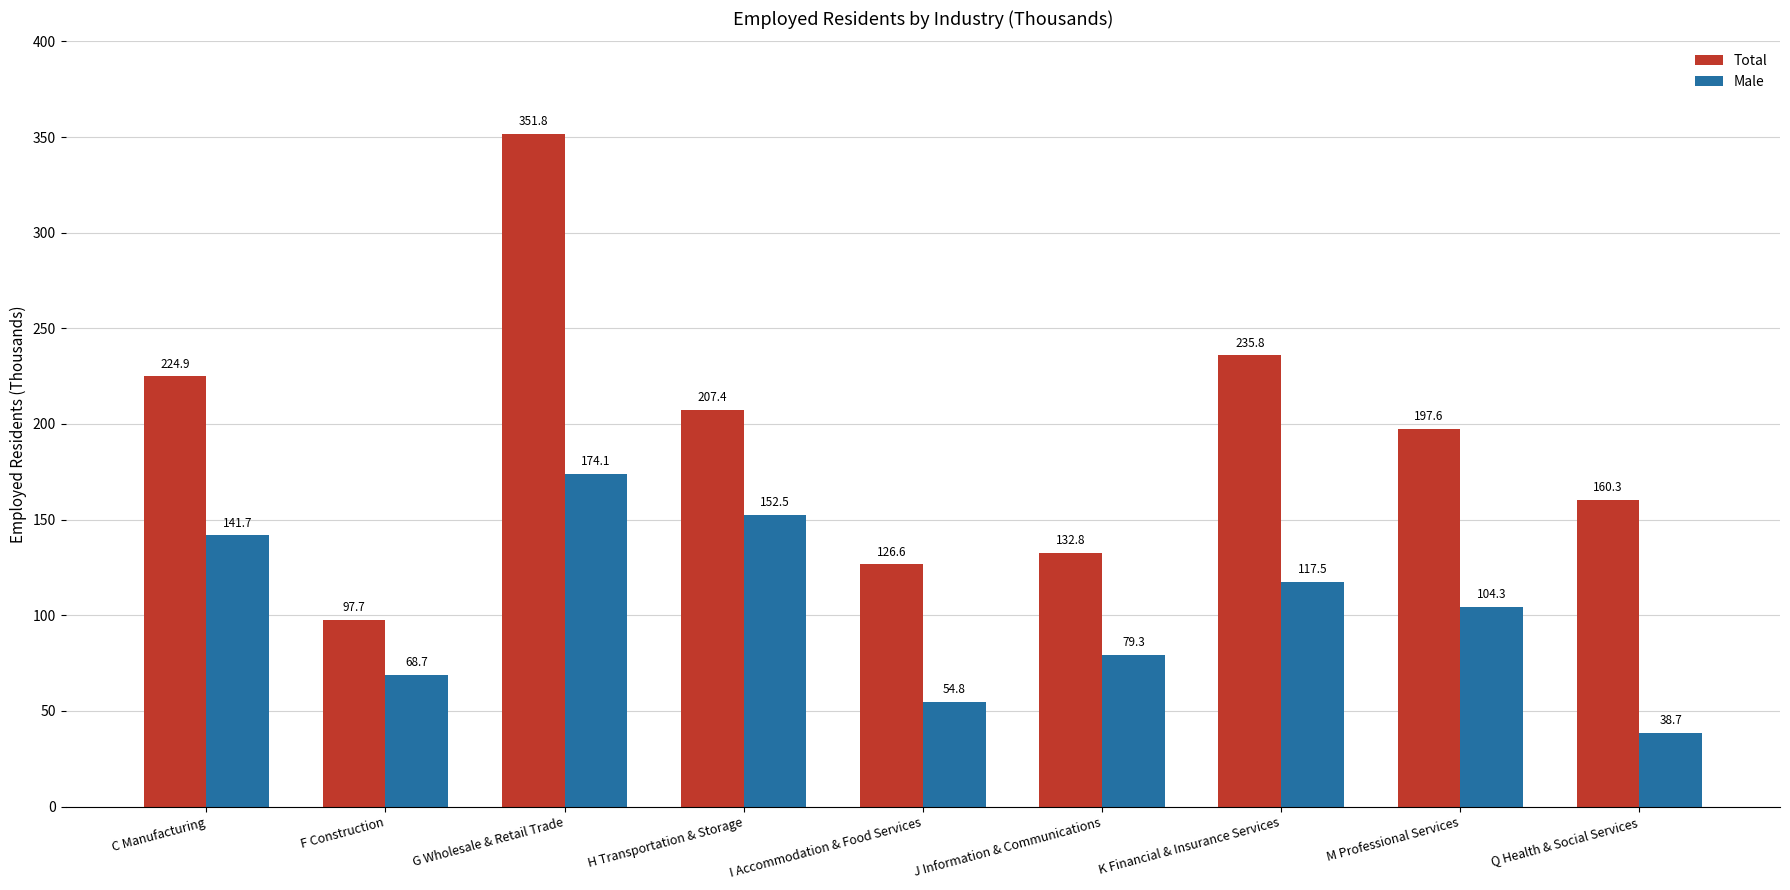

What are all the series names shown in the legend?

Total, Male